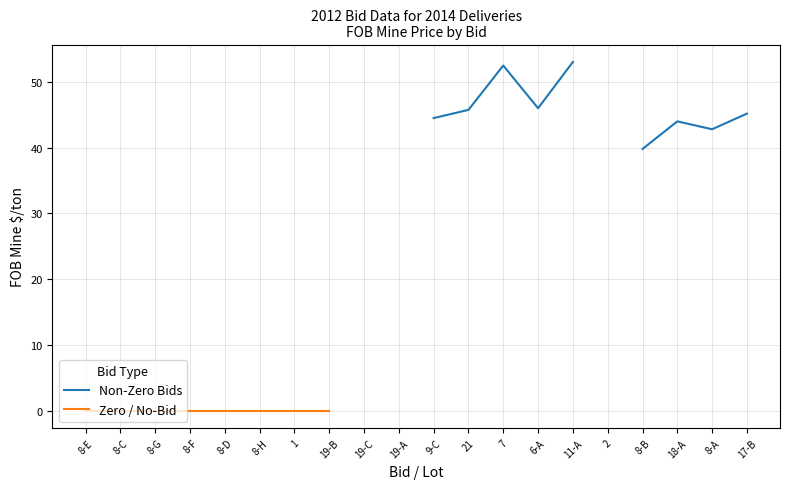

How many categories are shown in the chart?

20